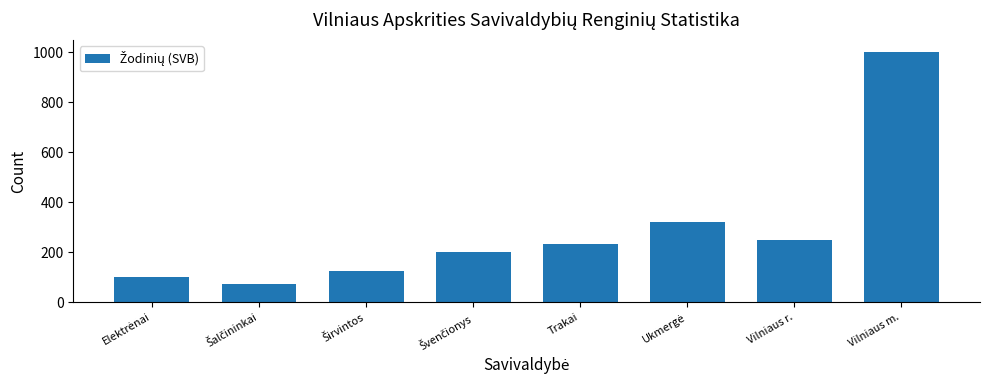

True or false: the data shows 611 at Vilniaus m..

False